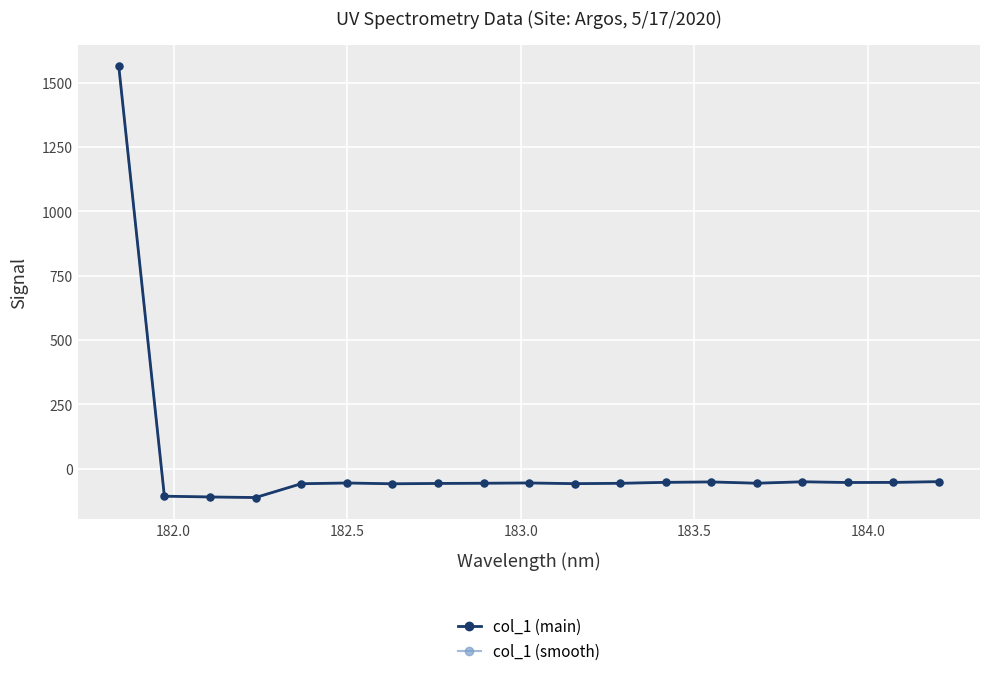

What is the average value of the col_1 (main) series?

21.8